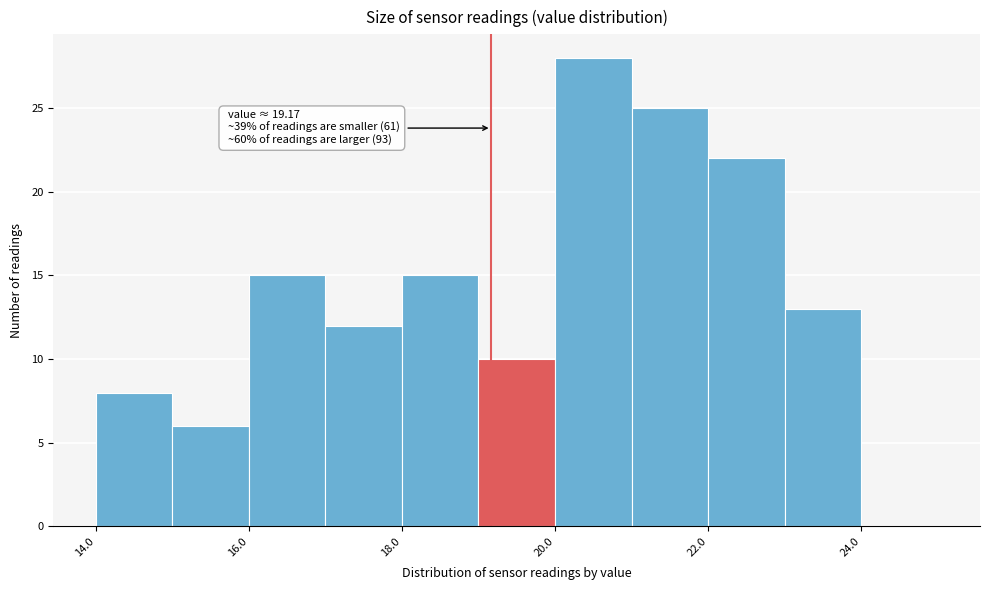

Over which range of the x-axis is the bar tallest?

20 to 21